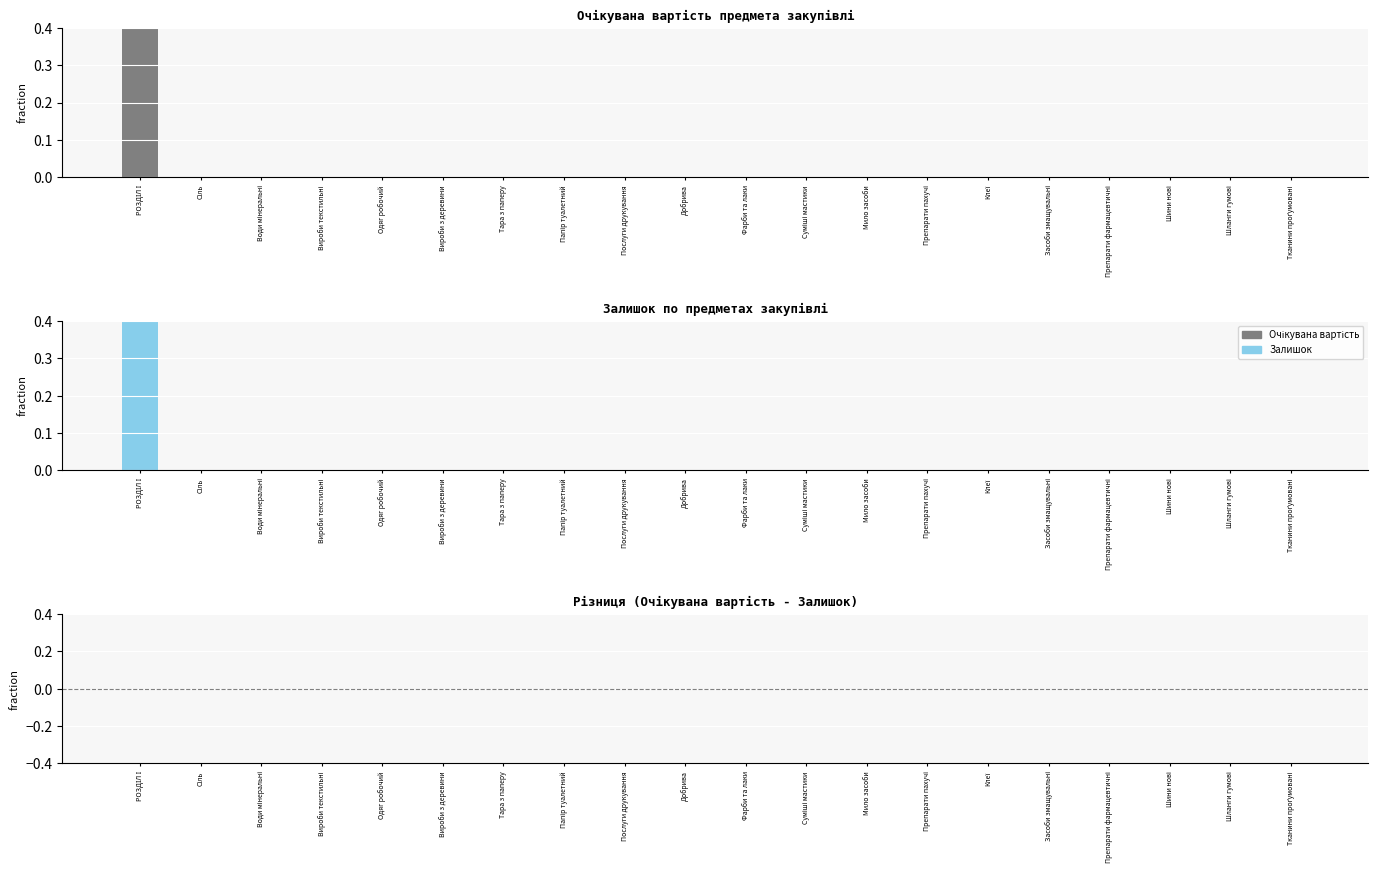

Is it true that Залишок equals 0 at Засоби змащувальні?

False